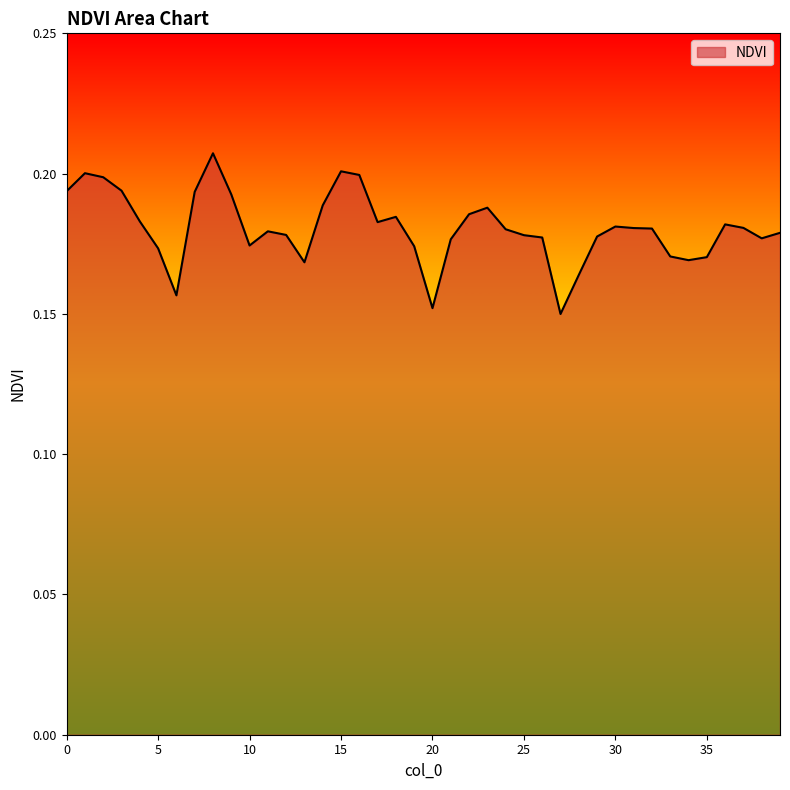

Is this an area chart (filled region under the line)?

Yes